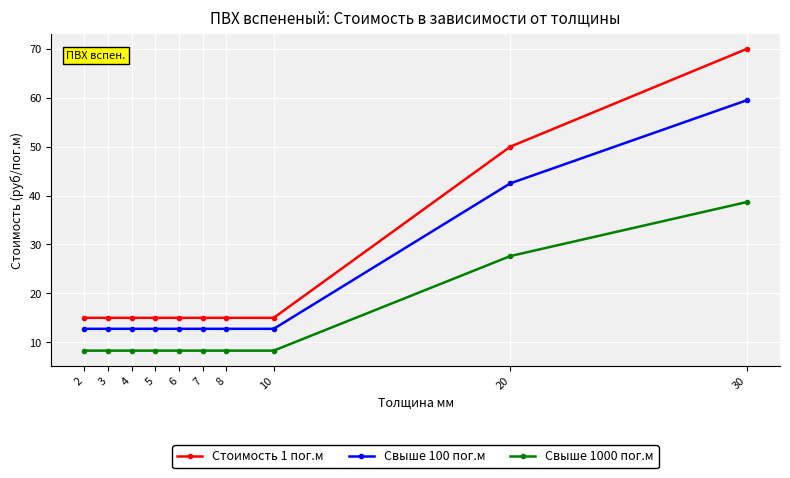

What is the maximum value for Стоимость 1 пог.м?

70.0